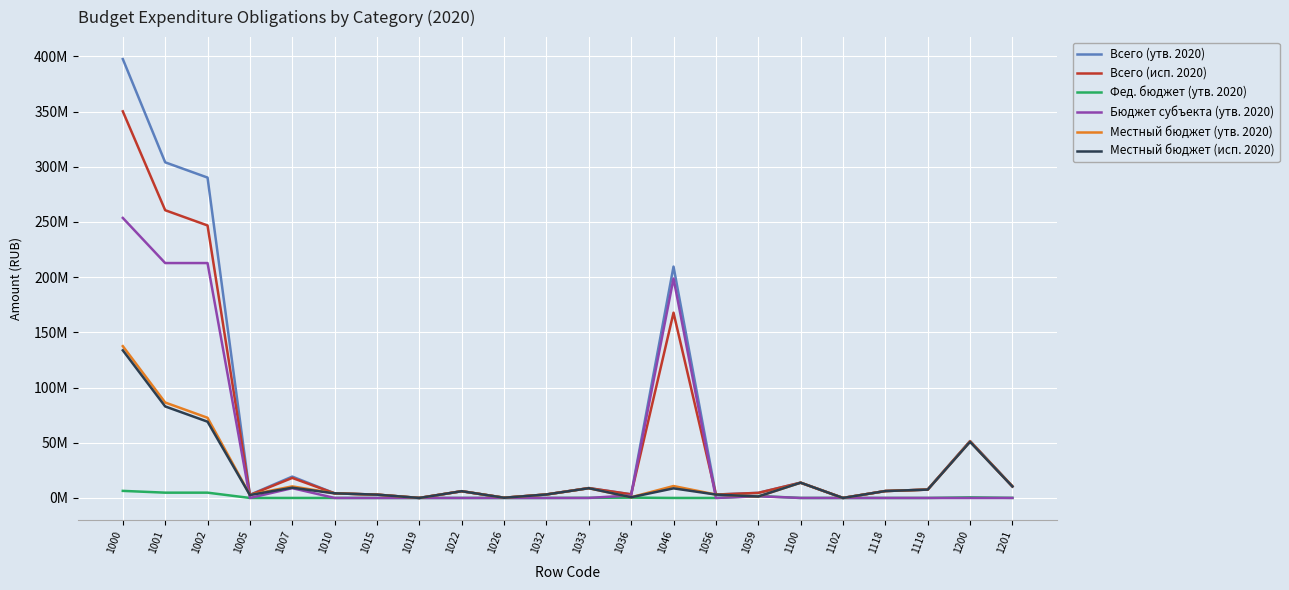

Reading left to right, what are all the values shown in this chart?

Всего (утв. 2020): 397612510.3	304062743.2	290234943.2	2841809.5	19359899.2	4184972.0	3004390.0	0.0	6112180.0	225000.0	3160000.0	8945318.1	3287655.3	209609686.6	3082643.2	4598294.5	13827800.0	4500.0	6260000.0	7563300.0	51605676.9	10594059.7
Всего (исп. 2020): 350227640.9	260673357.2	246849057.2	2665150.7	18146868.8	4184972.0	3004360.5	0.0	6112180.0	185855.2	3160000.0	8945318.1	3286959.3	167830964.4	3081713.2	4598294.5	13824300.0	1000.0	6260000.0	7563300.0	51369210.5	10454317.7
Фед. бюджет (утв. 2020): 6407436.2	4793236.3	4793236.3	0.0	0.0	0.0	0.0	0.0	0.0	0.0	0.0	114424.7	293889.3	0.0	0.0	1746849.7	0.0	0.0	0.0	0.0	548241.0	85437.0
Бюджет субъекта (утв. 2020): 253683450.3	212805319.0	212805319.0	0.0	8874077.9	0.0	0.0	0.0	0.0	0.0	0.0	10167.4	2338649.6	198815379.3	0.0	1537646.4	0.0	0.0	0.0	0.0	0.0	0.0
Местный бюджет (утв. 2020): 137521623.8	86464187.9	72636387.9	2841809.5	10485821.3	4184972.0	3004390.0	0.0	6112180.0	225000.0	3160000.0	8820726.0	655116.4	10794307.3	3082643.2	1313798.4	13827800.0	4500.0	6260000.0	7563300.0	51057435.9	10508622.7
Местный бюджет (исп. 2020): 133740189.5	82919220.0	69094920.0	2665150.7	9272790.9	4184972.0	3004360.5	0.0	6112180.0	185855.2	3160000.0	8820726.0	654420.4	8697003.2	3081713.2	1313798.4	13824300.0	1000.0	6260000.0	7563300.0	50820969.5	10368880.7